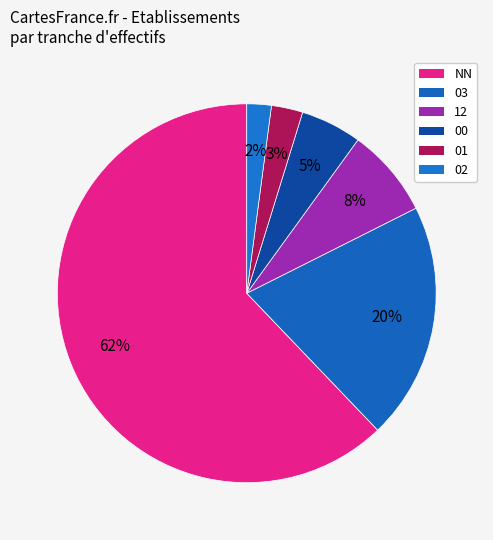

To the nearest percent, what percentage of the pie is 02?

2%